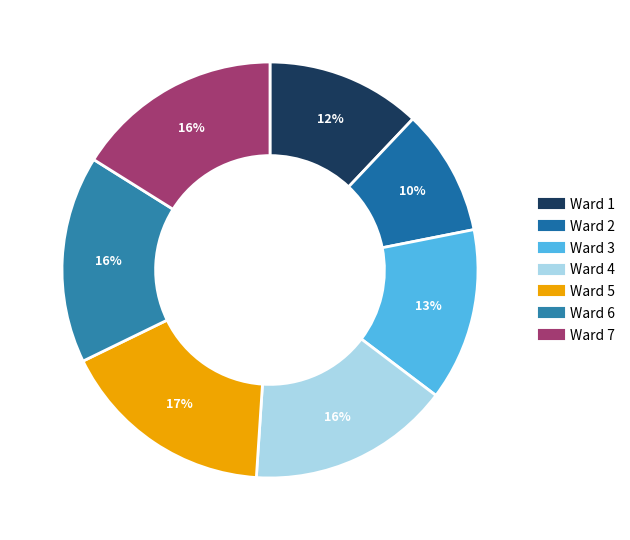

Between Ward 1 and Ward 4, which is larger?

Ward 4